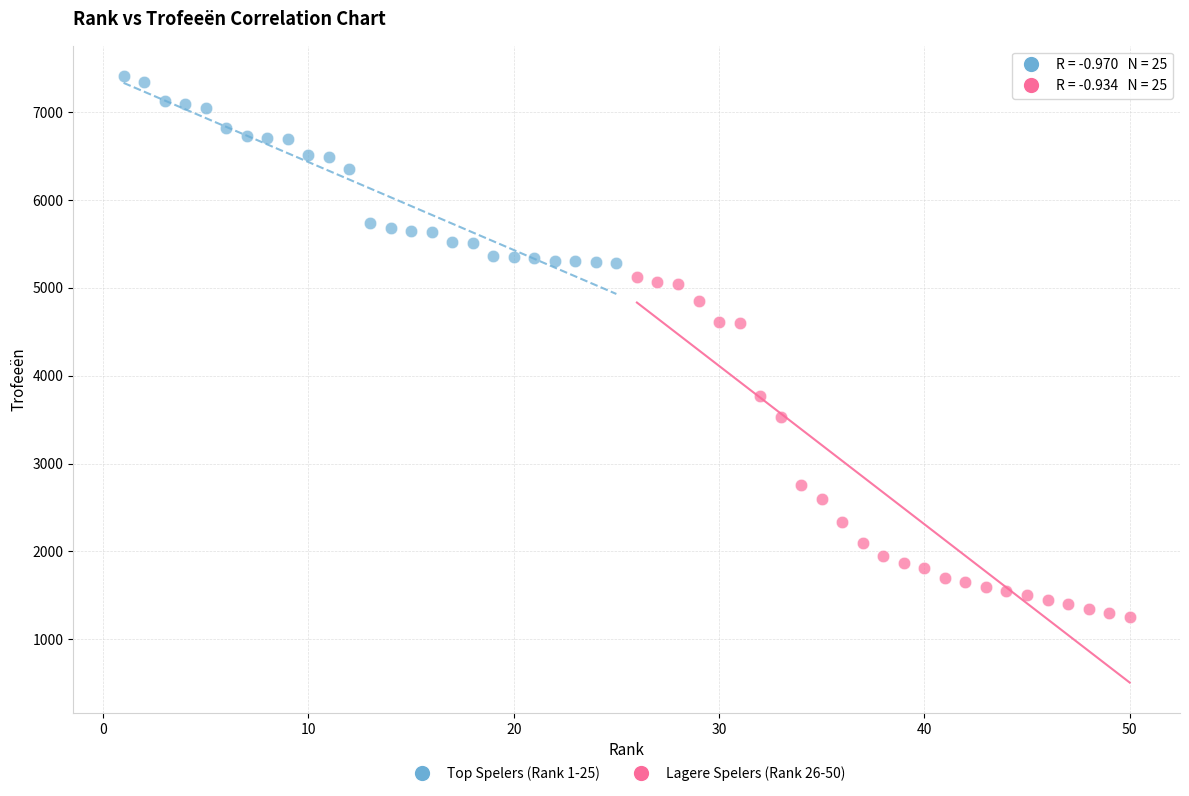

Which series reaches the maximum Y coordinate?

Top Spelers (Rank 1-25)